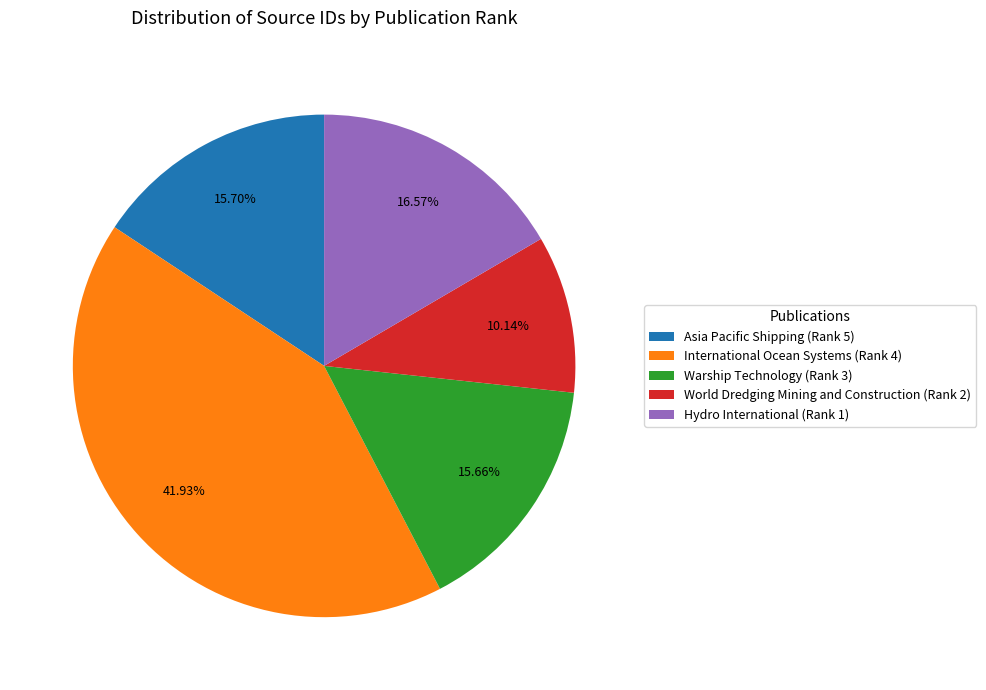

To the nearest percent, what is the difference between the largest and smallest slice percentages?

32%